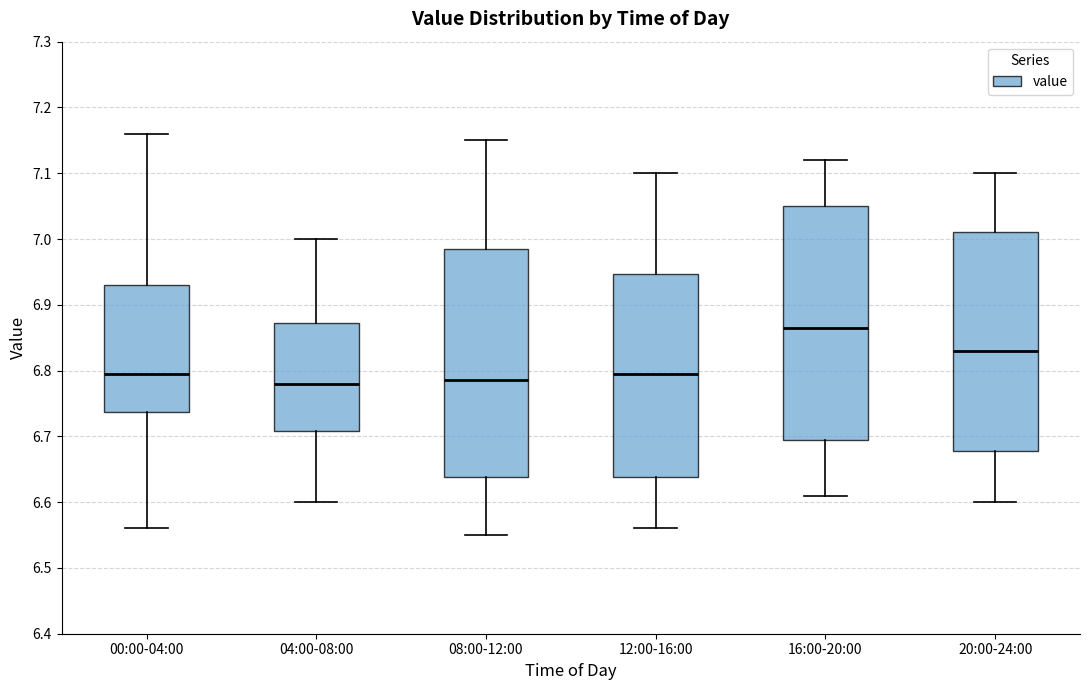

Which box has the highest median line?

16:00-20:00